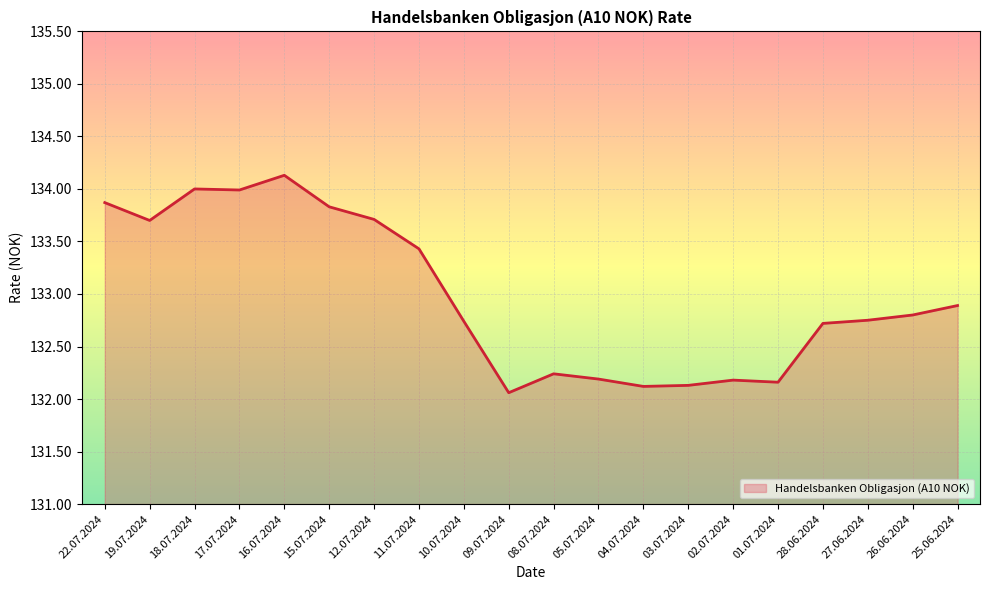

Between 04.07.2024 and 12.07.2024, which is larger?

12.07.2024